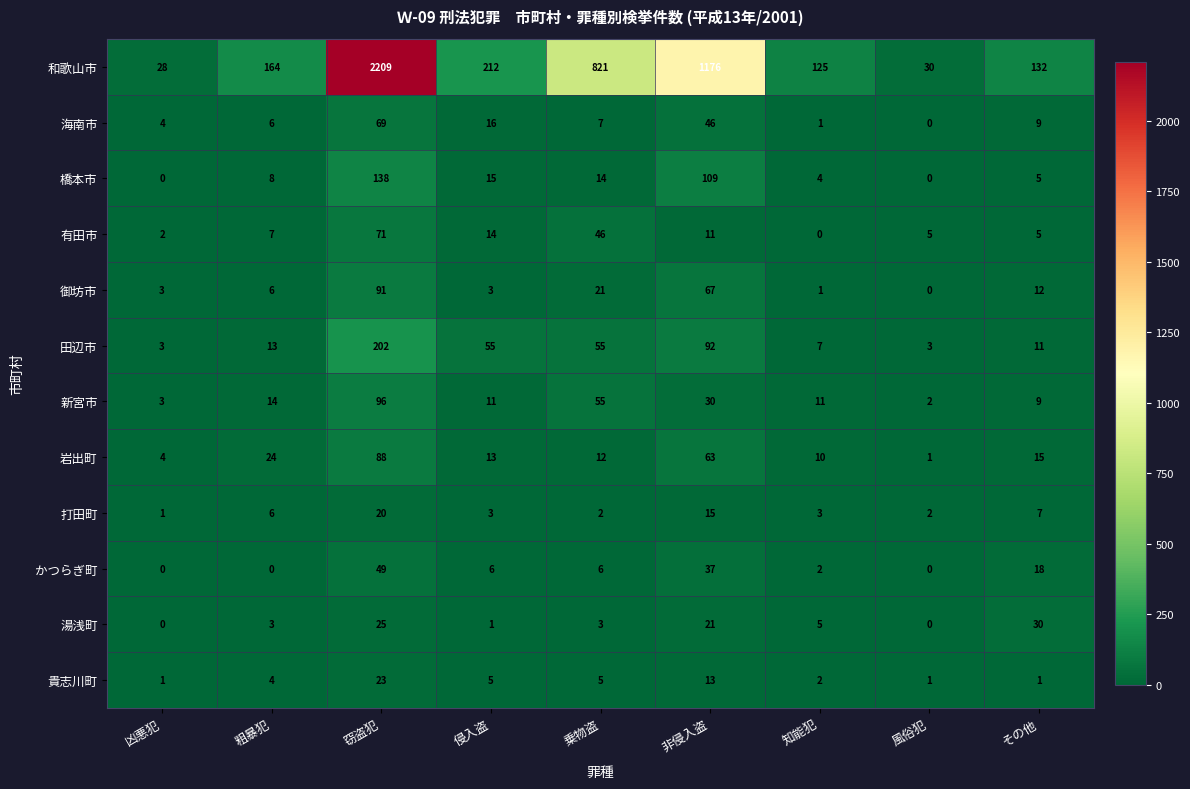

What is the maximum value for 有田市?

71